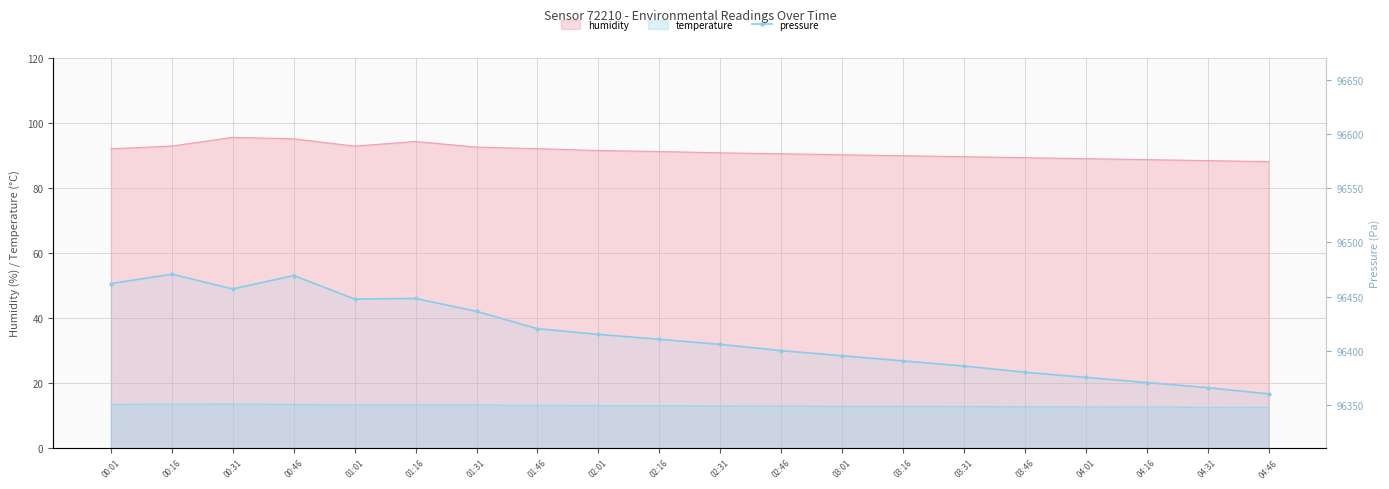

Where is the first local maximum?

00:16